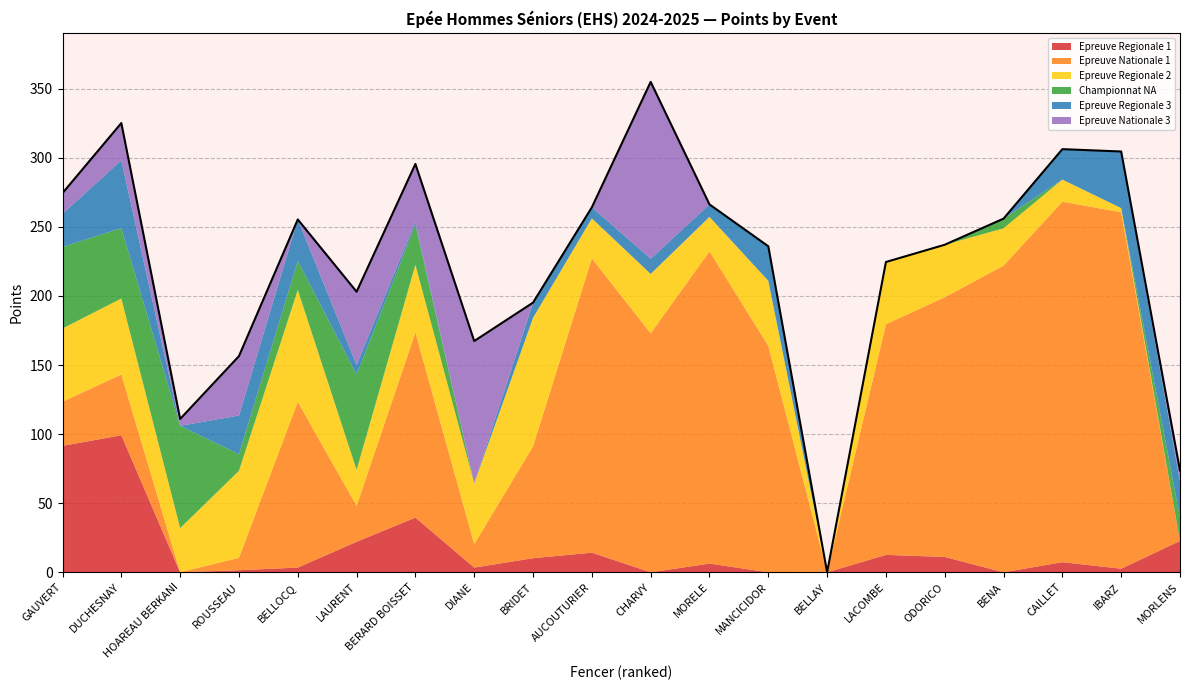

At which category does Epreuve Nationale 3 reach its first local valley?

HOAREAU BERKANI